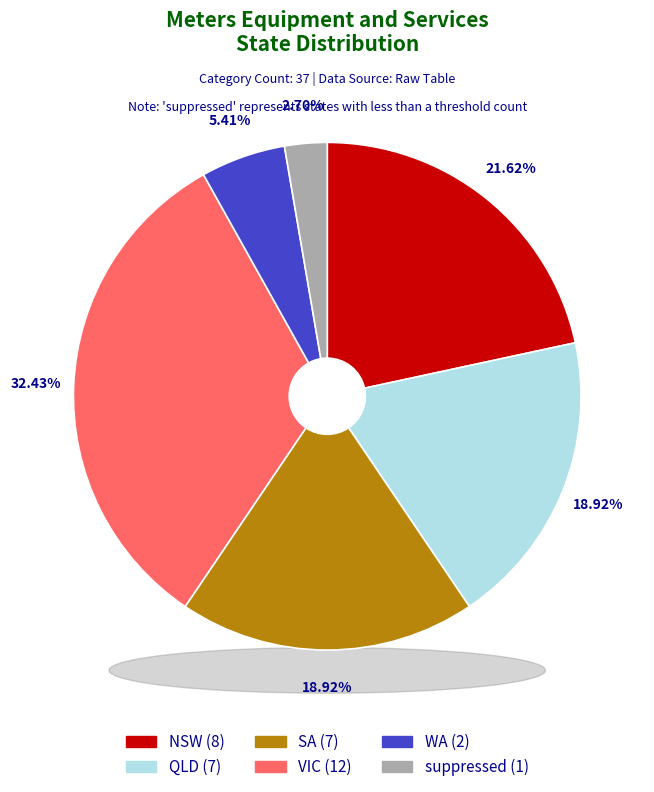

What is the change in value from SA to WA?

-5